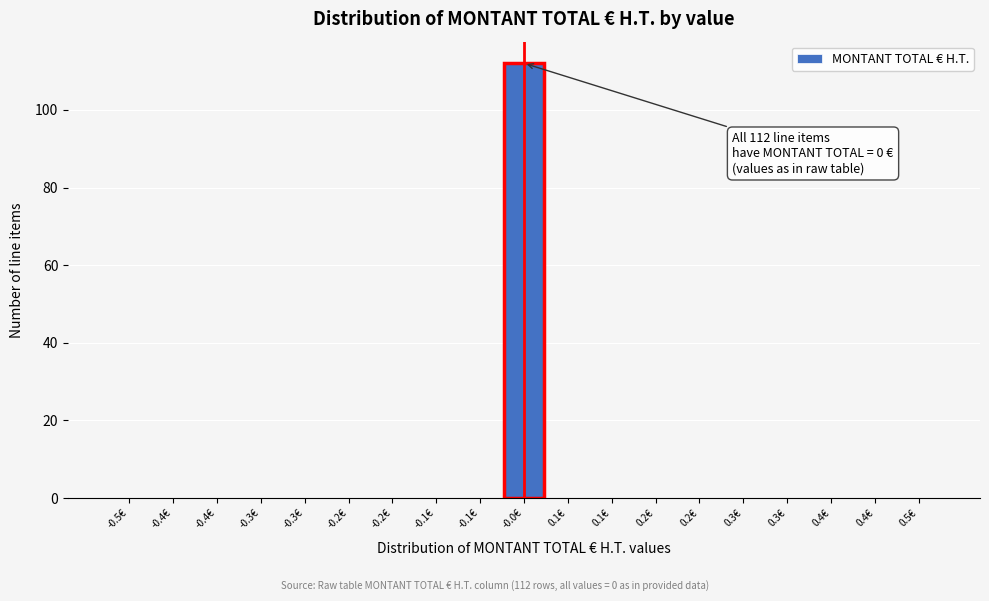

Count the number of data series in this chart.

1